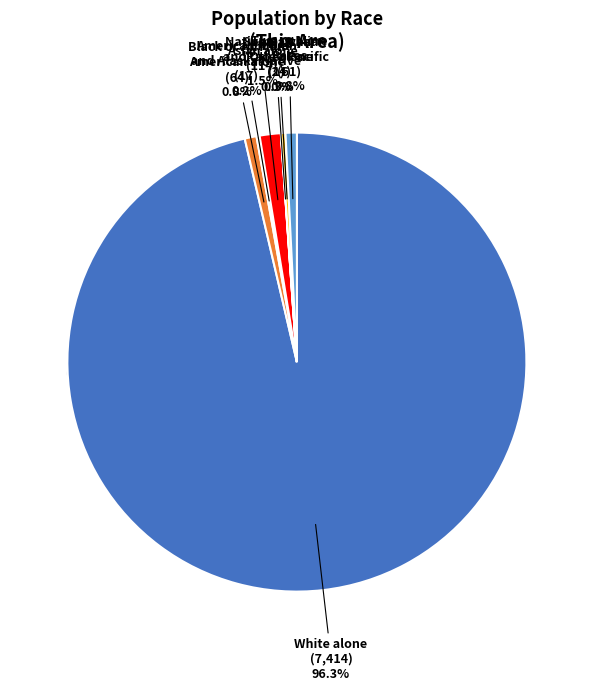

Which has a higher value, Asian alone or Two or More Races?

Asian alone